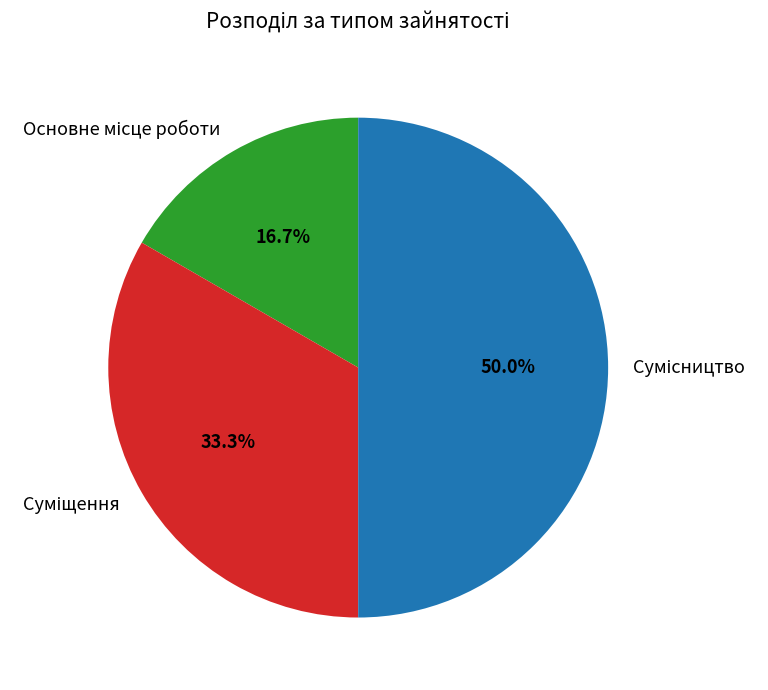

True or false: Сумісництво accounts for 50% of the total.

True